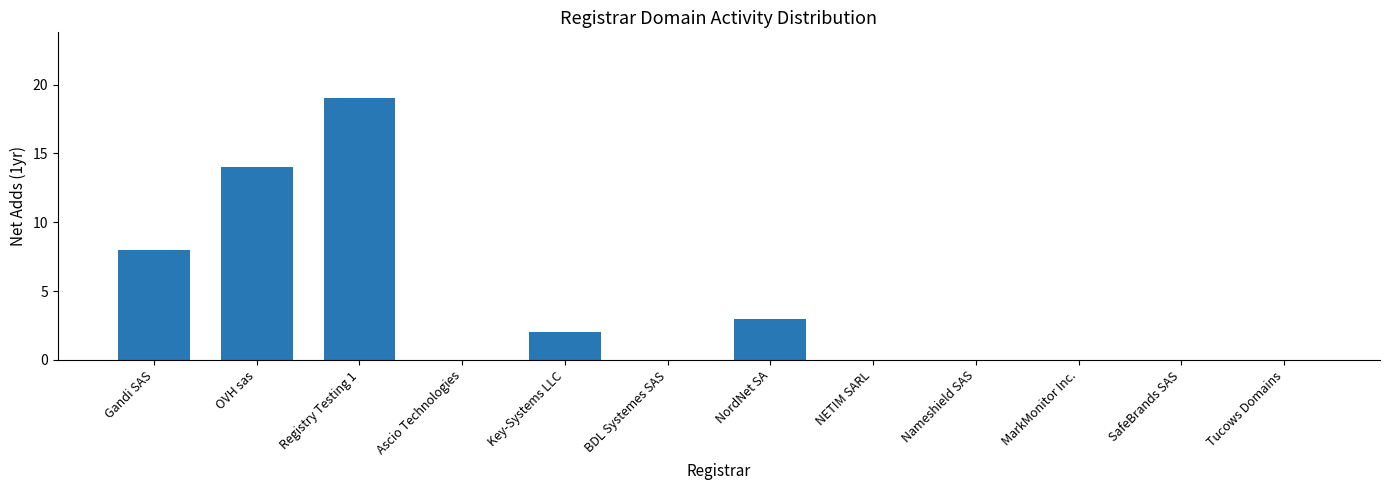

What is the greatest value displayed?

19